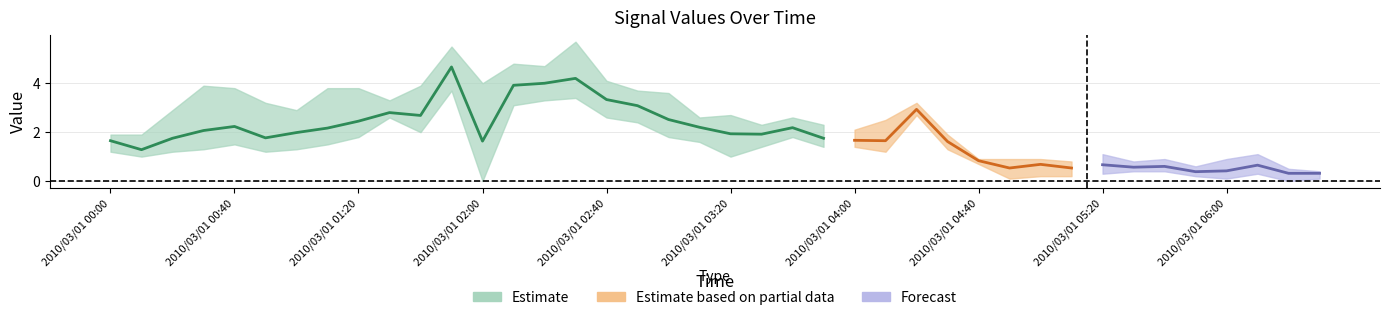

What is the spread (max minus min) of values at 2010/03/01 02:00?

4.0